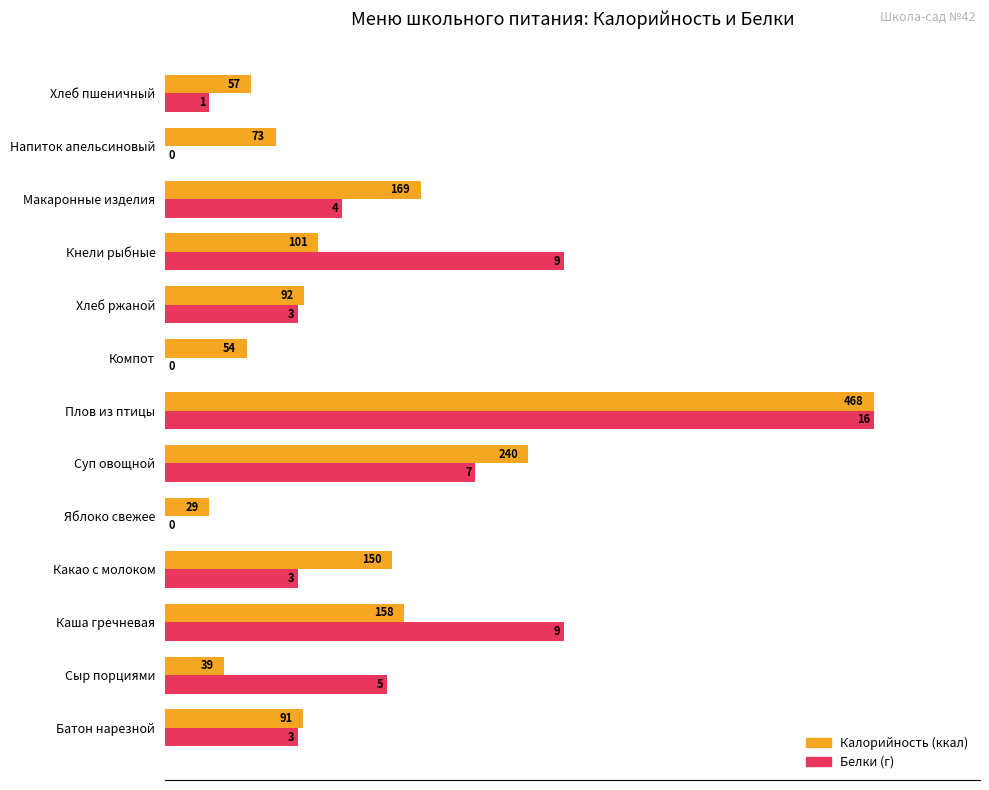

What position from the left is Напиток апельсиновый?

12